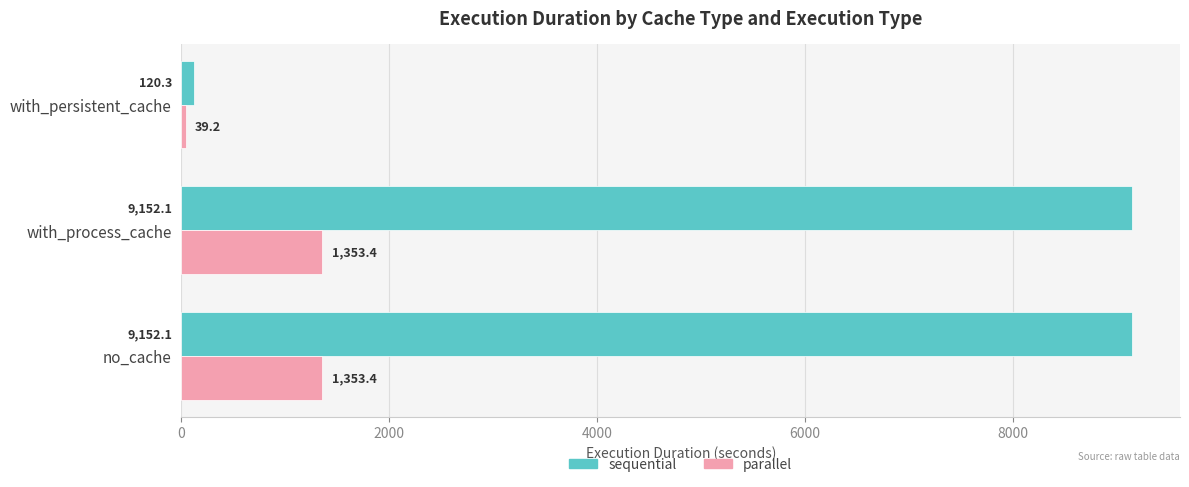

Which series changed the most between with_process_cache and with_persistent_cache?

sequential